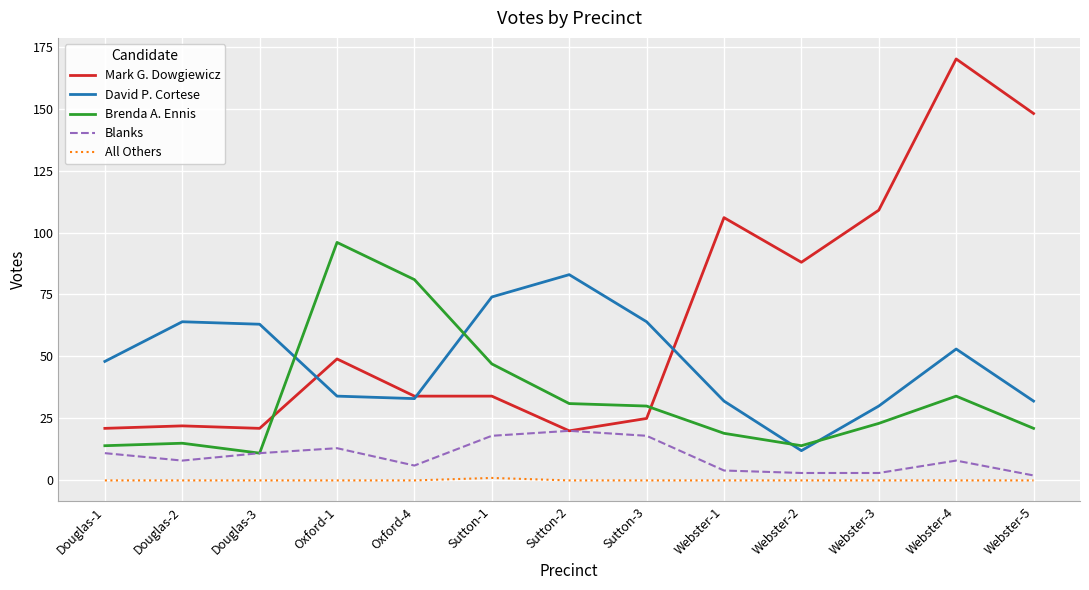

Read the Mark G. Dowgiewicz value at Oxford-1, to the nearest 10.

50